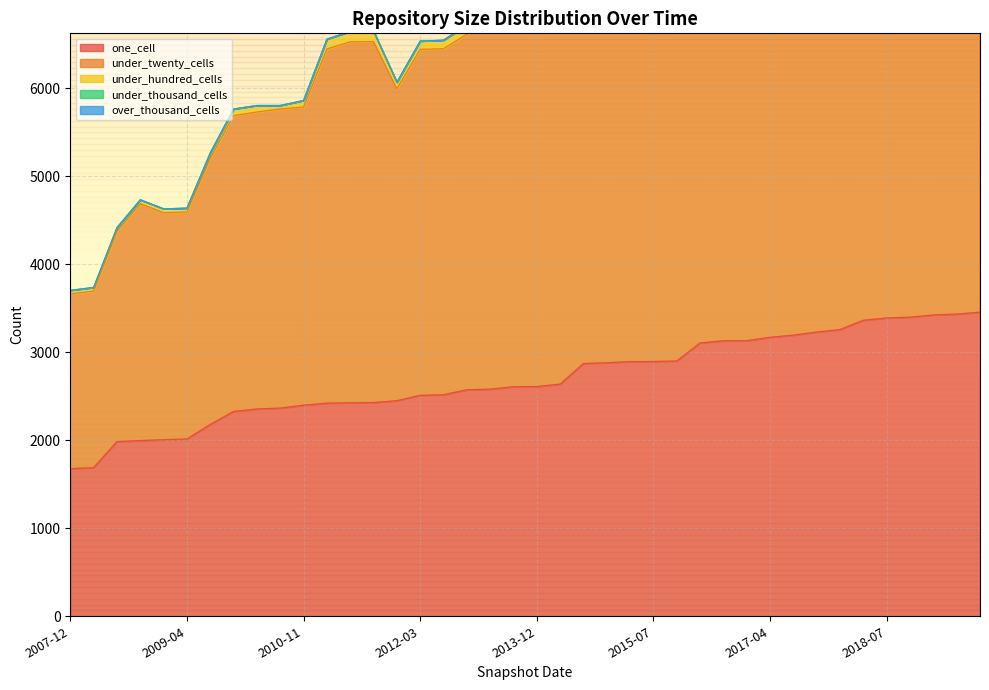

Which category has the lowest value across all series?

2007-12